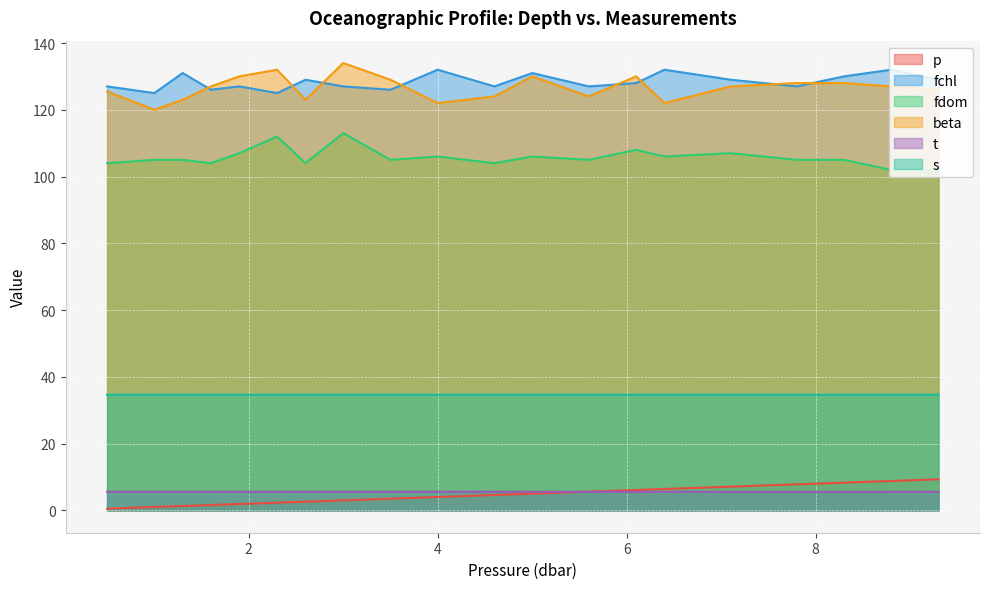

What is the greatest value displayed?

134.0